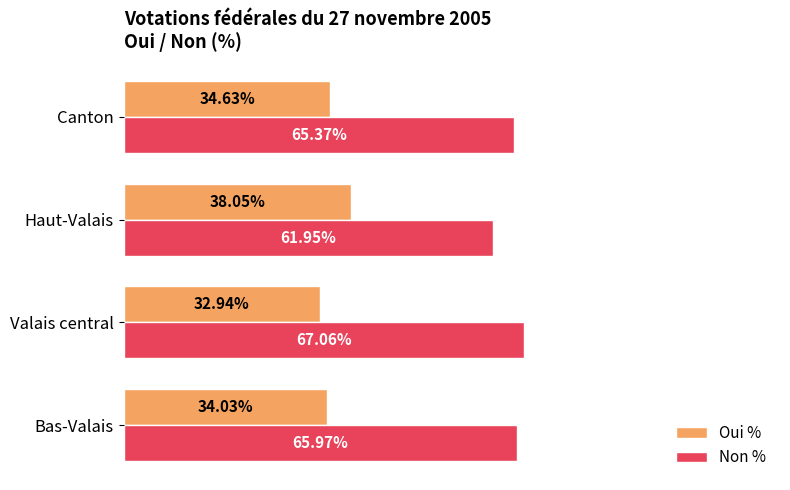

Which category has the lowest value in the Oui % series?

Valais central